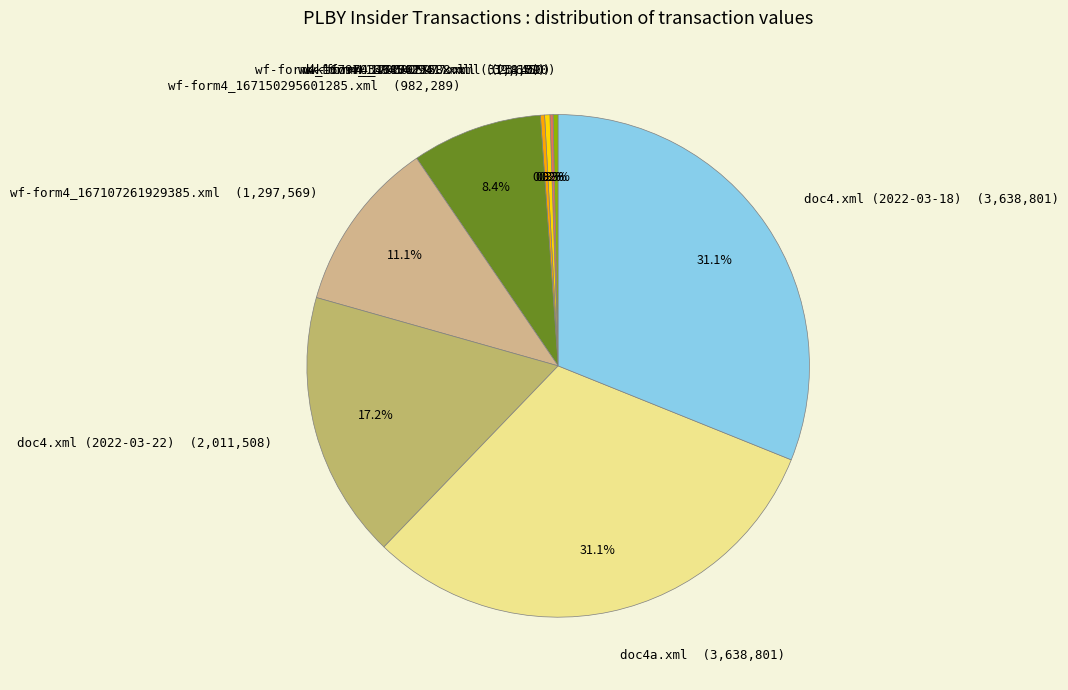

What is the ratio of the value at doc4.xml (2022-03-18) (3,638,801) to the value at wf-form4_167107261929385.xml (1,297,569)?

2.8